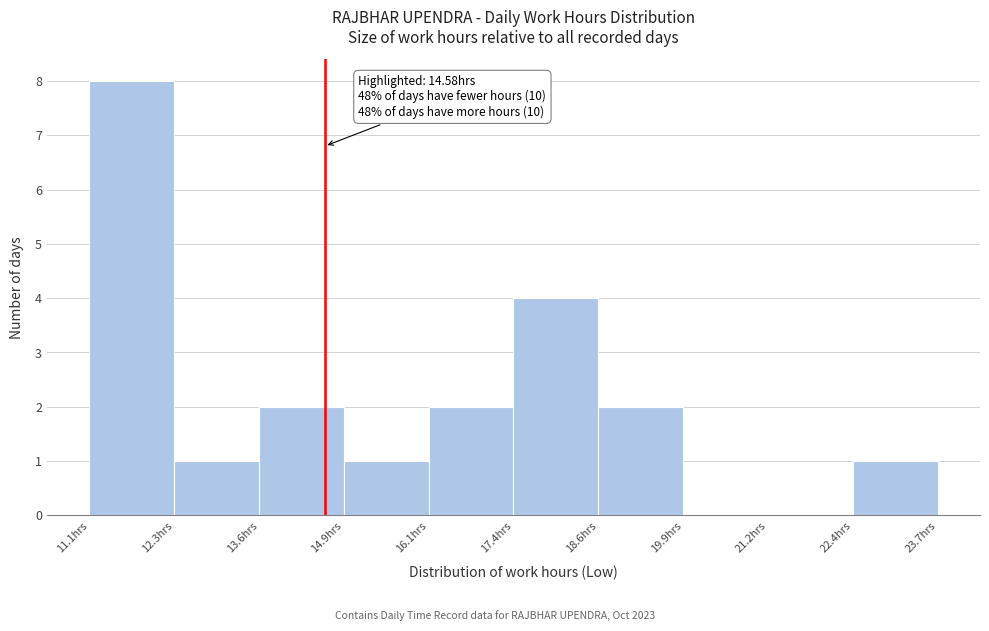

Which range on the x-axis has the tallest bar?

11.0 to 12.4